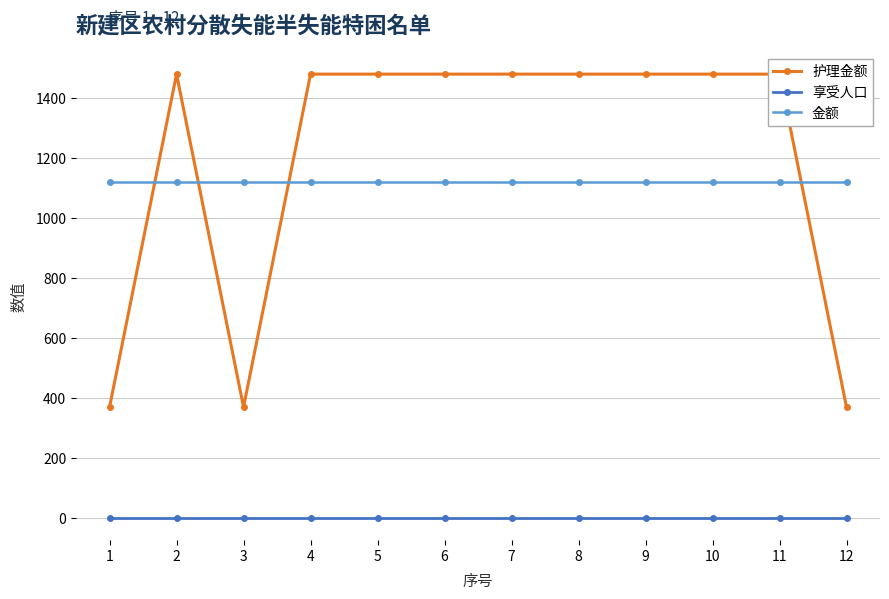

The value of 护理金额 at 12 is 204. True or false?

False